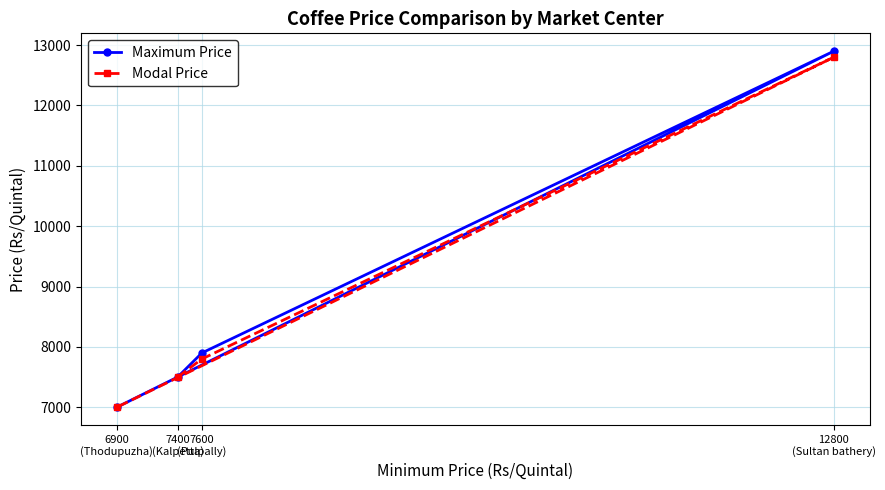

How many interior local peaks does the Modal Price series have?

1